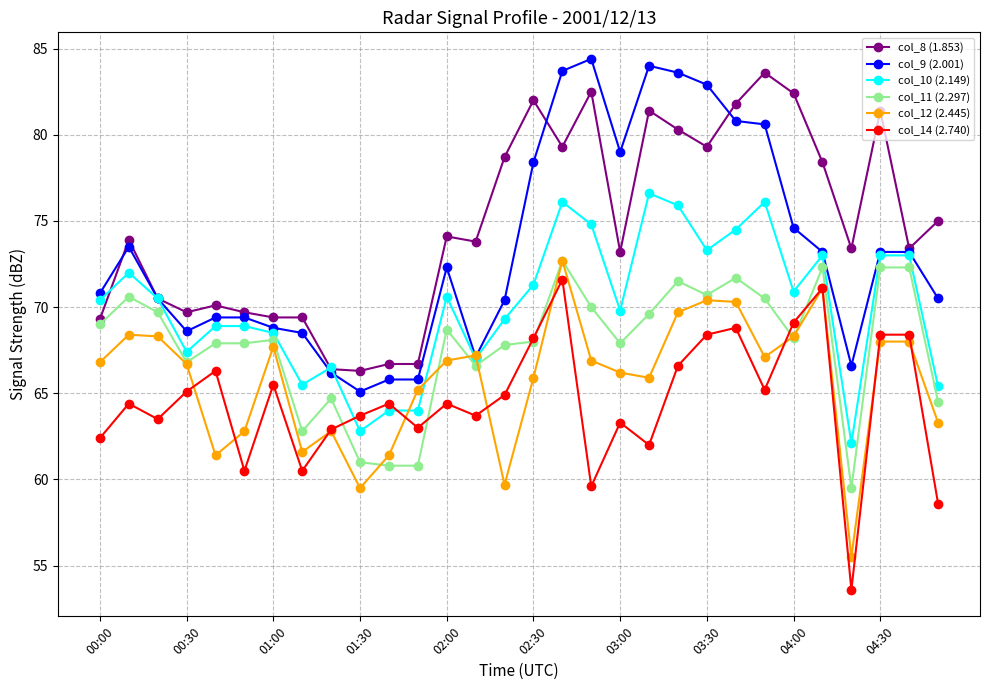

True or false: col_14 (2.740) has more than 0 points higher than both neighbors.

True